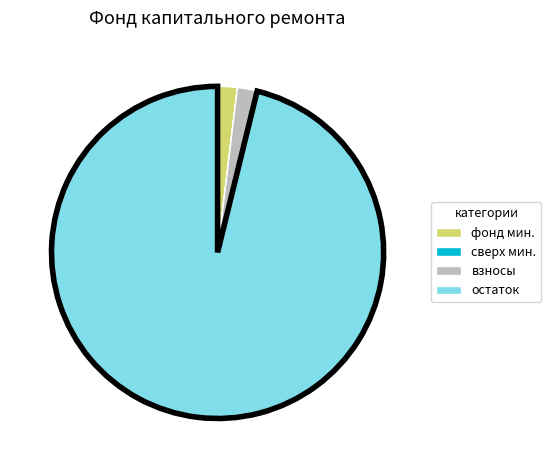

Is there a majority slice in this chart?

Yes